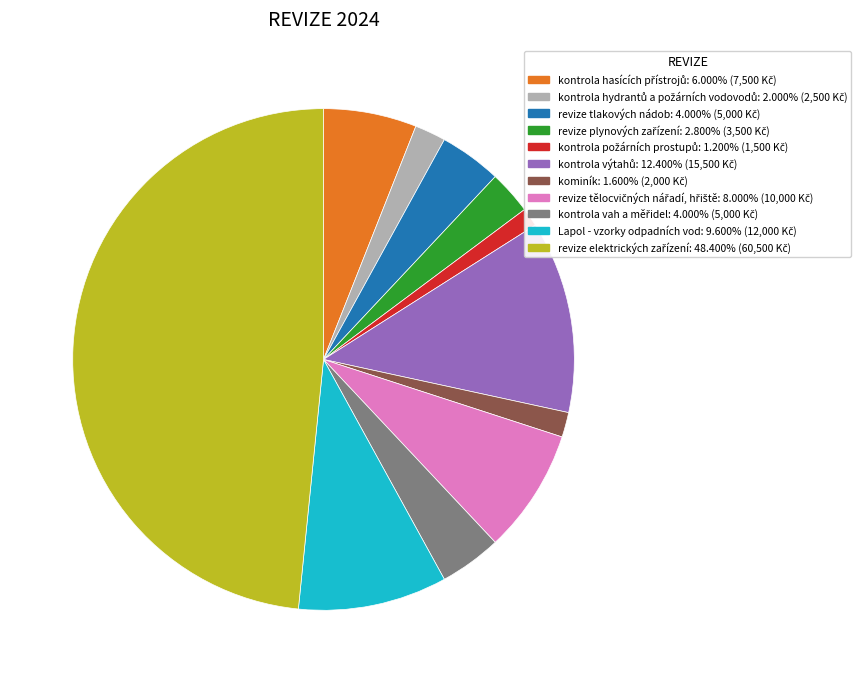

Does any single category account for the majority?

No